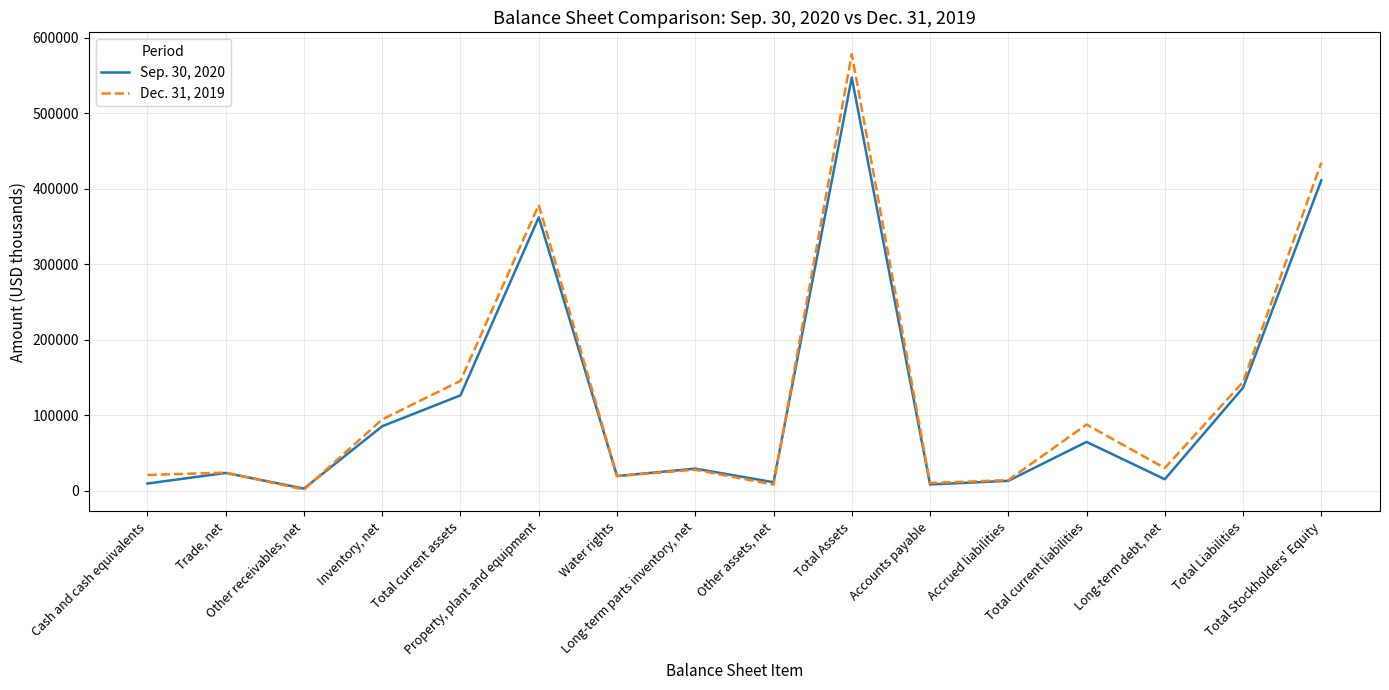

What is the greatest value displayed?

578439